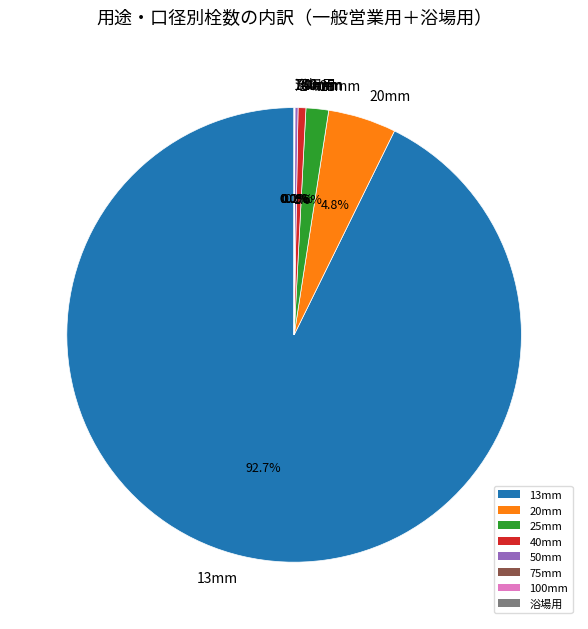

What is the total percentage of 20mm and 25mm?

6.4%